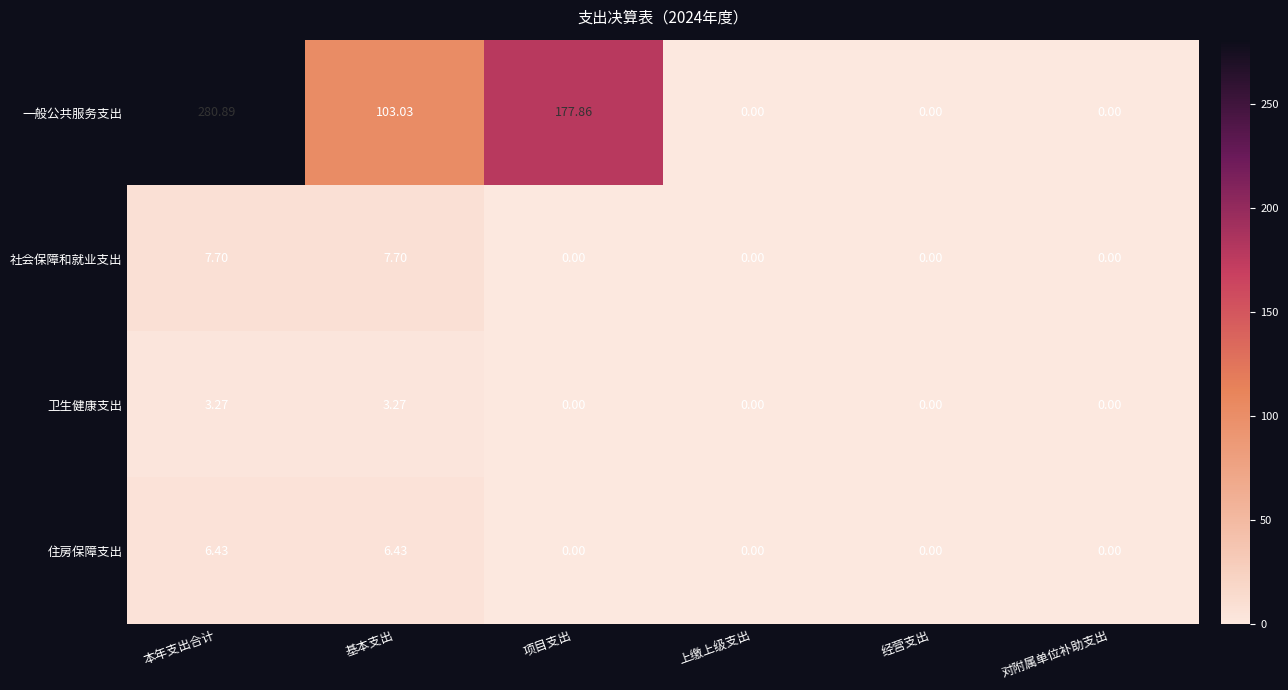

List the series in order of their peak value, lowest first.

卫生健康支出, 住房保障支出, 社会保障和就业支出, 一般公共服务支出